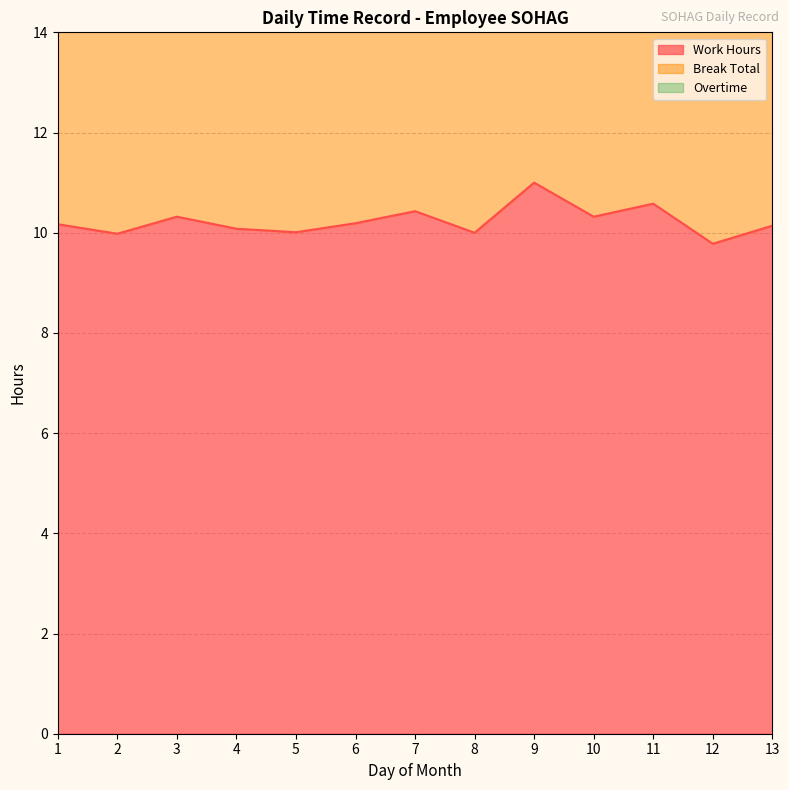

The Overtime series shows 0.1 at 13. True or false?

True